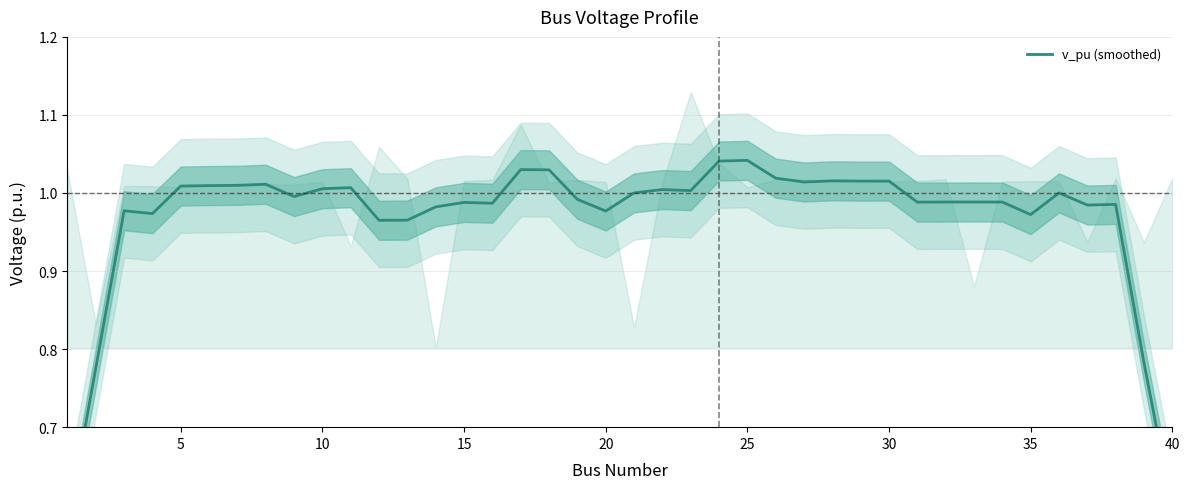

How many interior local peaks (higher than both neighbors) does the data have?

12